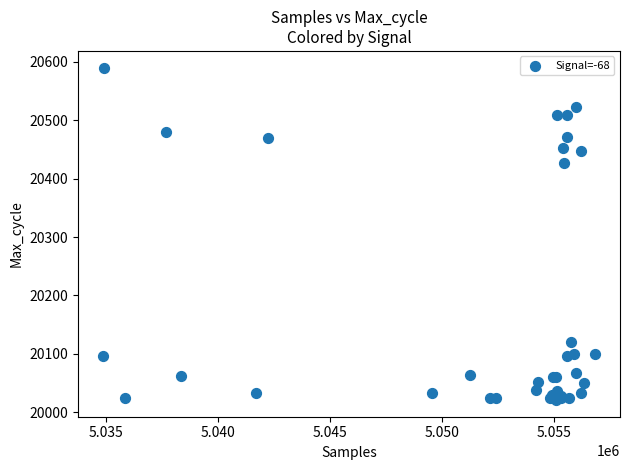

What Y value in the scatter plot is closest to 20305?

20426